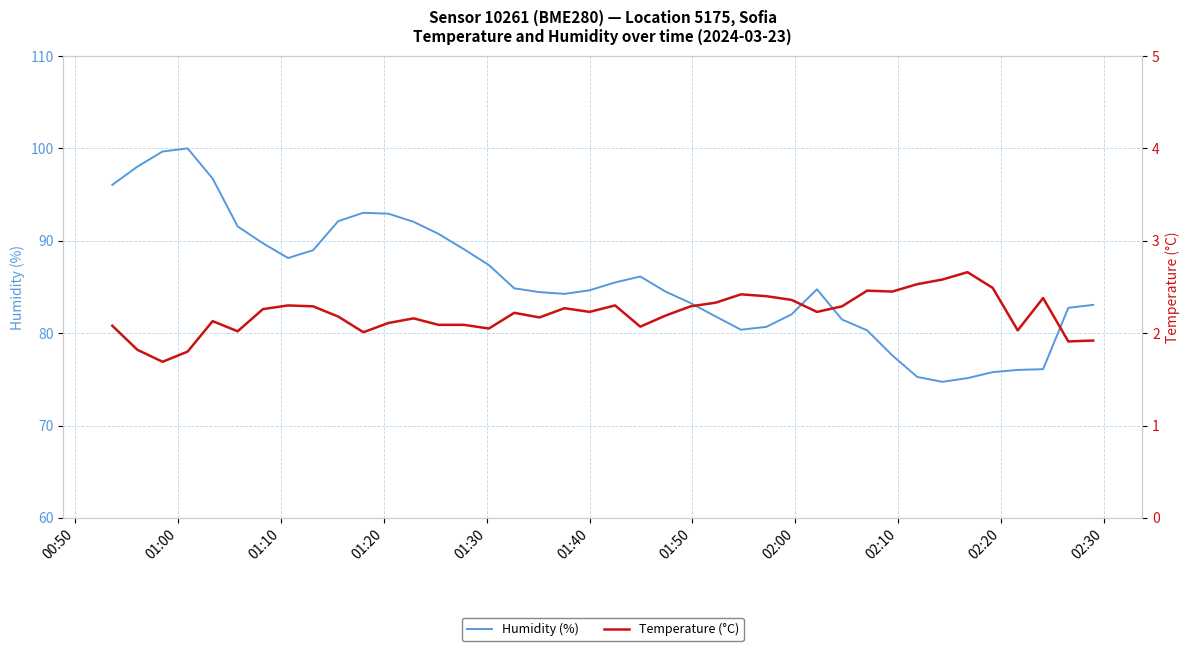

What is the lowest value of the Humidity (%) series?

74.7